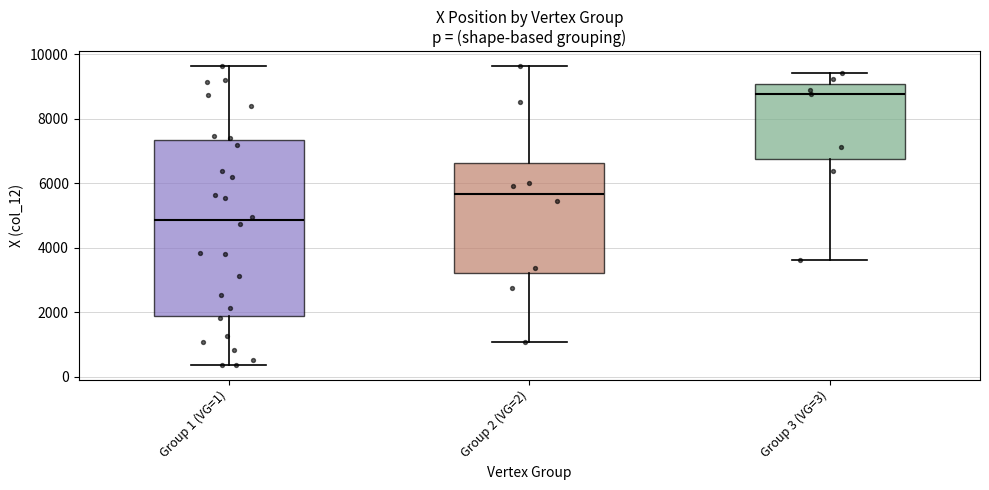

Reading left to right, transcribe this box plot: for each box, give where its median line is, the range the box spans, and where its two whiskers end, as read against the y-axis. The values are not printed on the chart, so give them approximately, as read against the axis.

Group 1 (VG=1): median 4800, box 1800 to 7400, whiskers 400 to 9600
Group 2 (VG=2): median 5600, box 3200 to 6600, whiskers 1000 to 9600
Group 3 (VG=3): median 8800, box 6800 to 9000, whiskers 3600 to 9400